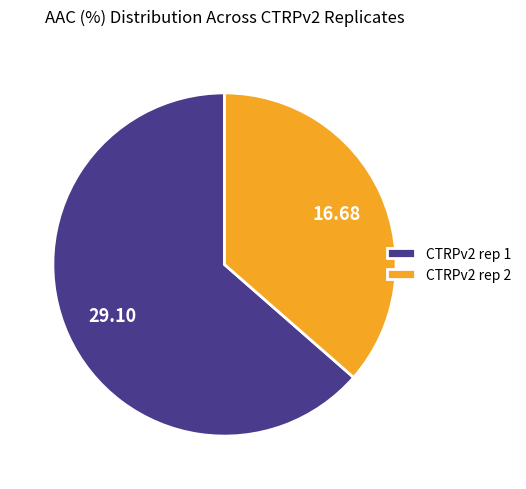

Approximately how many times larger is the value at CTRPv2 rep 1 compared to CTRPv2 rep 2?

1.7